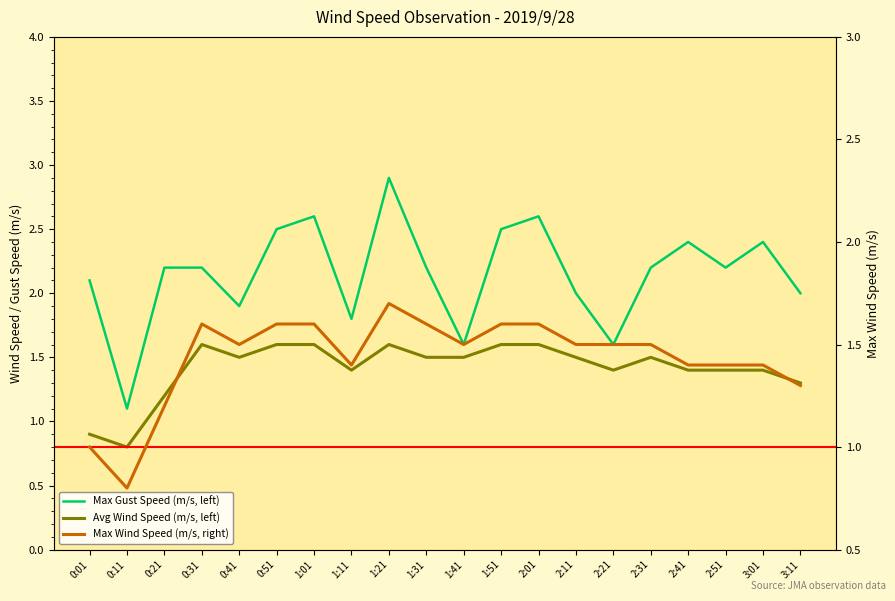

Count the number of categories in the chart.

20